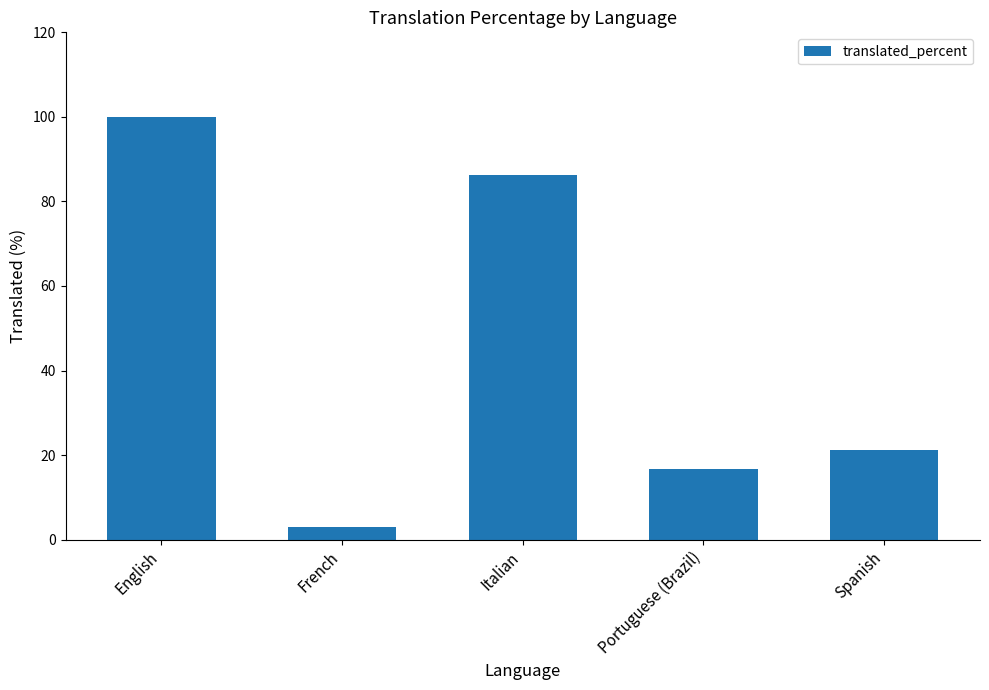

Rank the categories by value from lowest to highest.

French, Portuguese (Brazil), Spanish, Italian, English